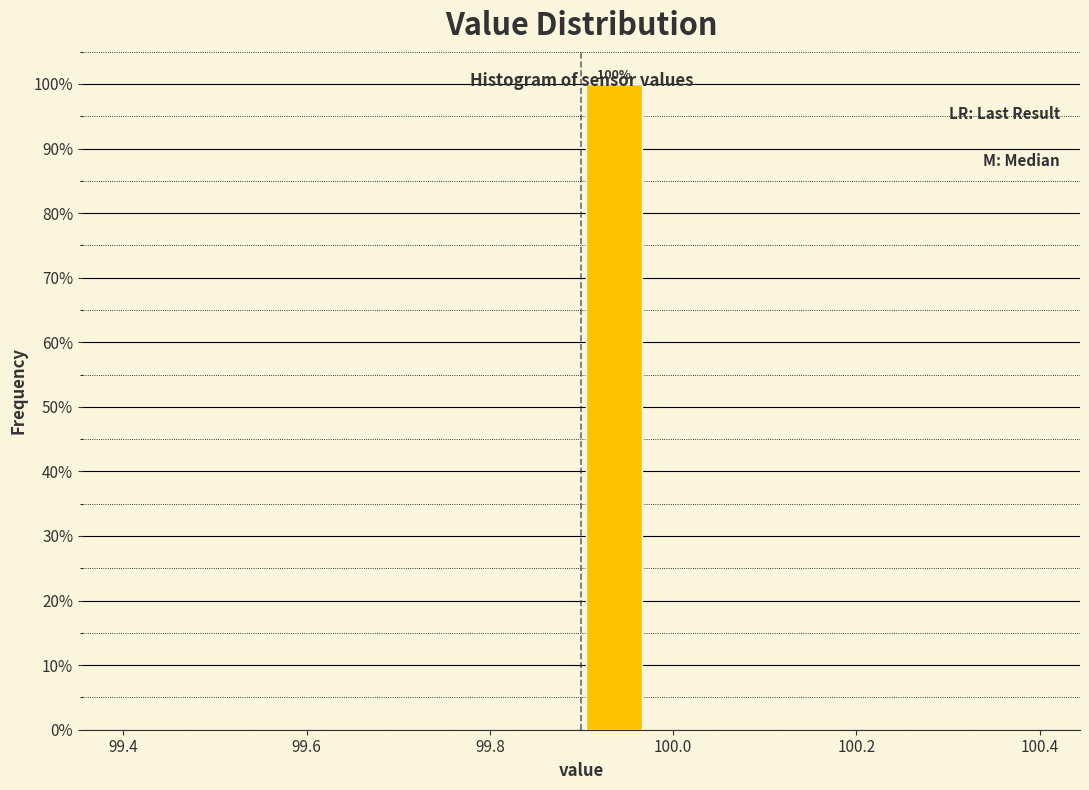

Read against the x-axis, roughly where is the centre of the tallest bar?

99.94